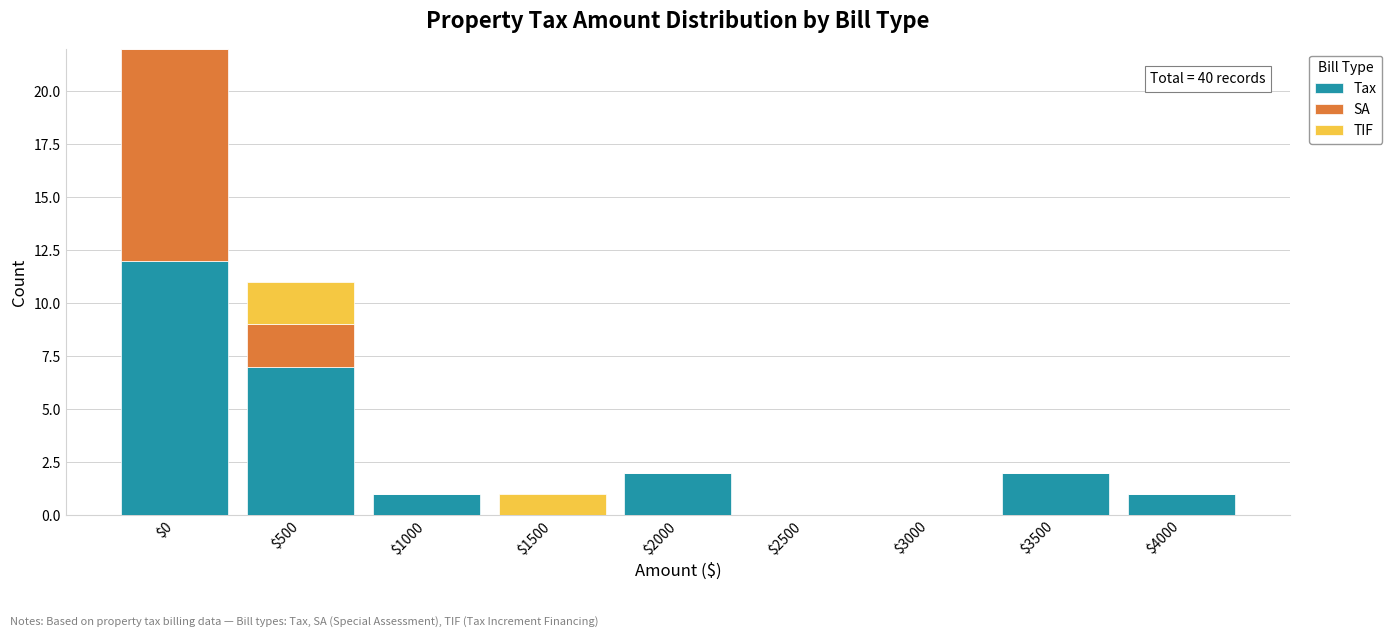

True or false: Tax has a value of 4 at $1500.

False